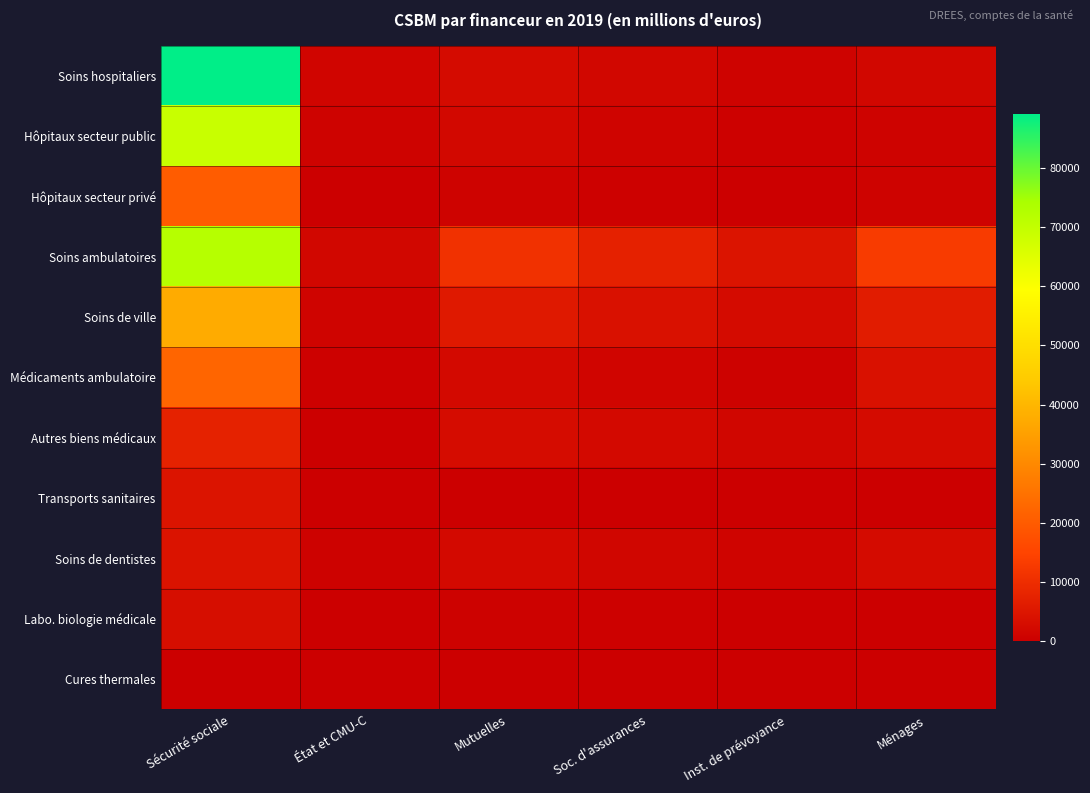

What is the difference between the highest and lowest values at Inst. de prévoyance?

4690